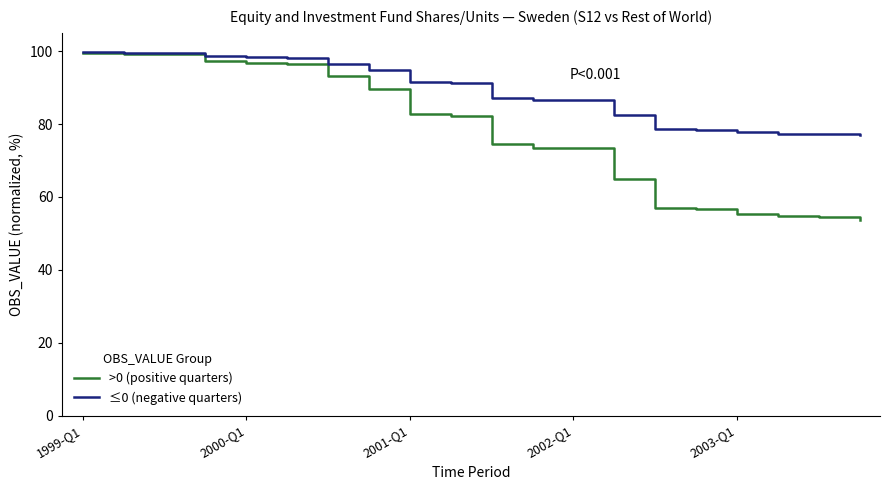

List the series in order of their overall mean, highest first.

≤0 (negative quarters), >0 (positive quarters)